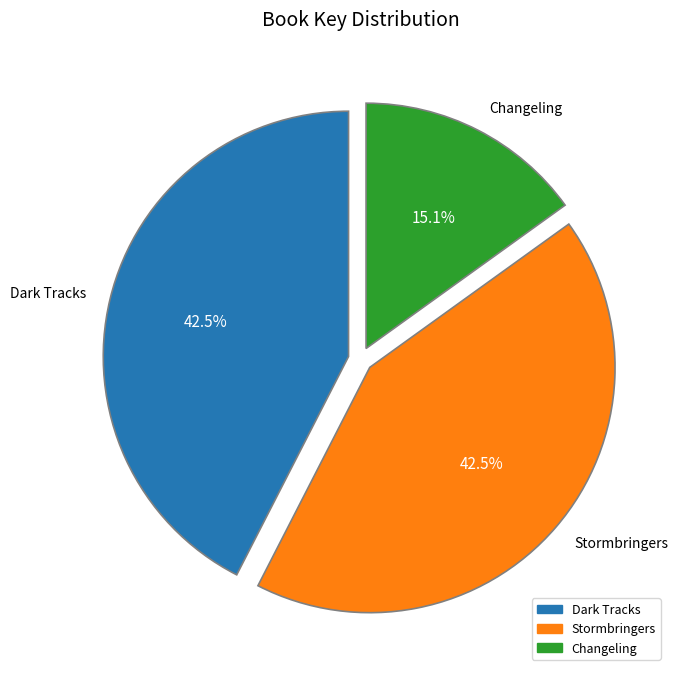

Is there a majority slice in this chart?

No